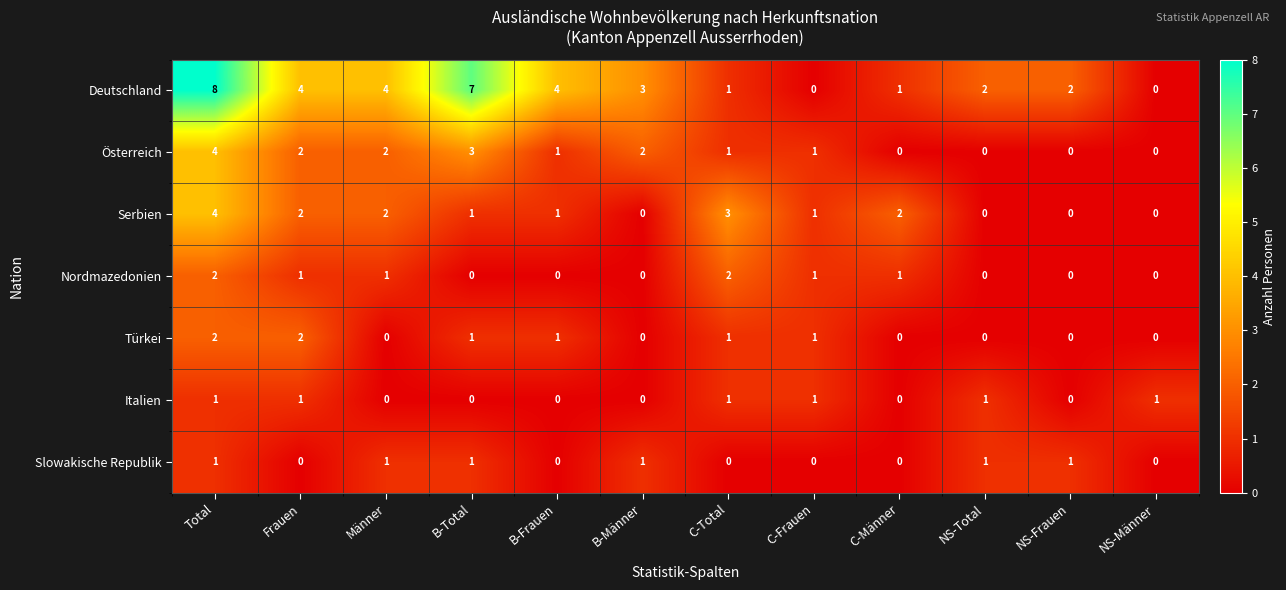

At which category does the chart reach its peak across all series?

Total